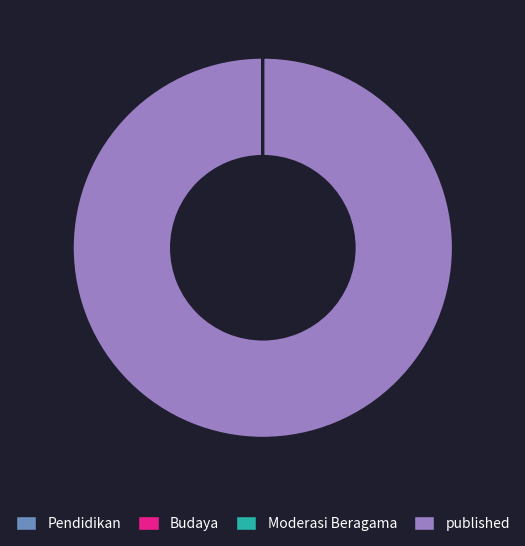

Does published represent more than half of the total?

Yes